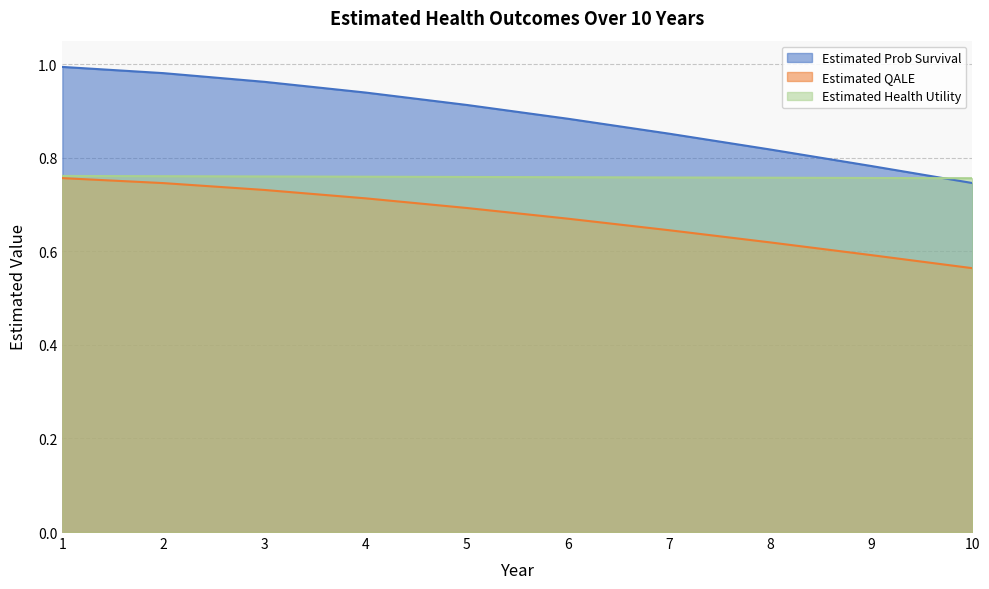

Reading left to right, list all the values displayed in this chart.

Estimated Prob Survival: 1=1.0	2=1.0	3=1.0	4=0.9	5=0.9	6=0.9	7=0.9	8=0.8	9=0.8	10=0.7
Estimated QALE: 1=0.8	2=0.7	3=0.7	4=0.7	5=0.7	6=0.7	7=0.6	8=0.6	9=0.6	10=0.6
Estimated Health Utility: 1=0.8	2=0.8	3=0.8	4=0.8	5=0.8	6=0.8	7=0.8	8=0.8	9=0.8	10=0.8